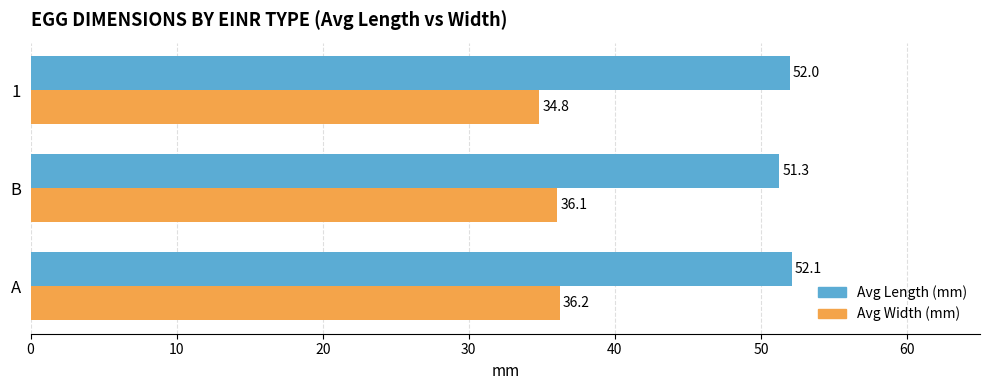

What is the difference between the maximum and minimum values in the Avg Width (mm) series?

1.4